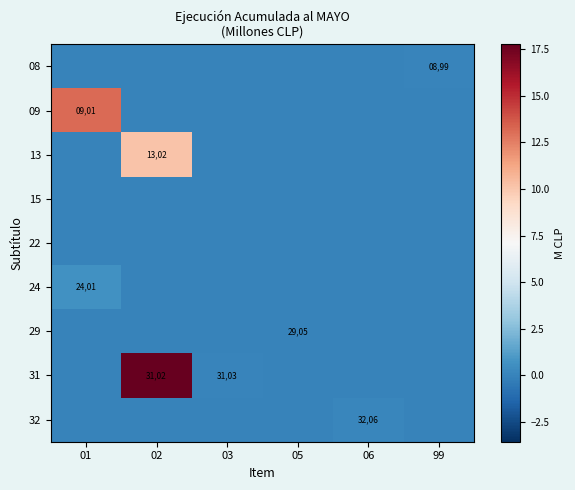

The 32 series shows 865 at 06. True or false?

False